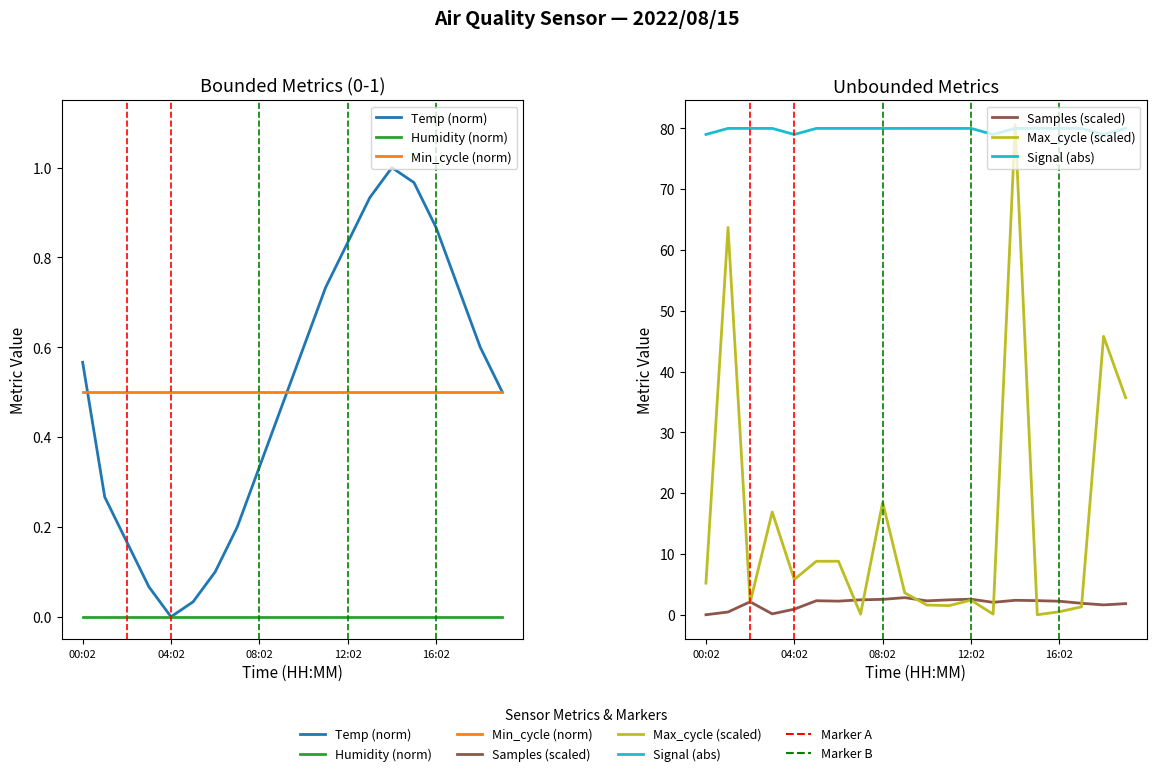

Reading right to left, list all the values displayed in this chart.

Temp (norm): 0.5	0.6	0.7	0.9	1.0	1.0	0.9	0.8	0.7	0.6	0.5	0.3	0.2	0.1	0.0	0.0	0.1	0.2	0.3	0.6
Humidity (norm): 0.0	0.0	0.0	0.0	0.0	0.0	0.0	0.0	0.0	0.0	0.0	0.0	0.0	0.0	0.0	0.0	0.0	0.0	0.0	0.0
Min_cycle (norm): 0.5	0.5	0.5	0.5	0.5	0.5	0.5	0.5	0.5	0.5	0.5	0.5	0.5	0.5	0.5	0.5	0.5	0.5	0.5	0.5
Samples (scaled): 1.8	1.6	1.9	2.2	2.3	2.4	2.0	2.6	2.4	2.3	2.8	2.5	2.5	2.2	2.3	0.9	0.1	2.1	0.4	0.0
Max_cycle (scaled): 35.7	45.8	1.3	0.5	0.0	80.6	0.1	2.4	1.5	1.6	3.6	18.5	0.1	8.8	8.8	5.8	16.9	2.0	63.7	5.2
Signal (abs): 80.0	79.0	80.0	80.0	80.0	80.0	79.0	80.0	80.0	80.0	80.0	80.0	80.0	80.0	80.0	79.0	80.0	80.0	80.0	79.0